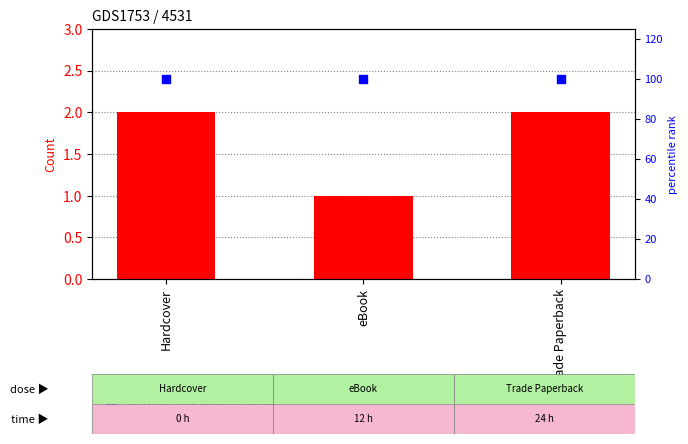

At which category is the sum across all series the highest?

Hardcover